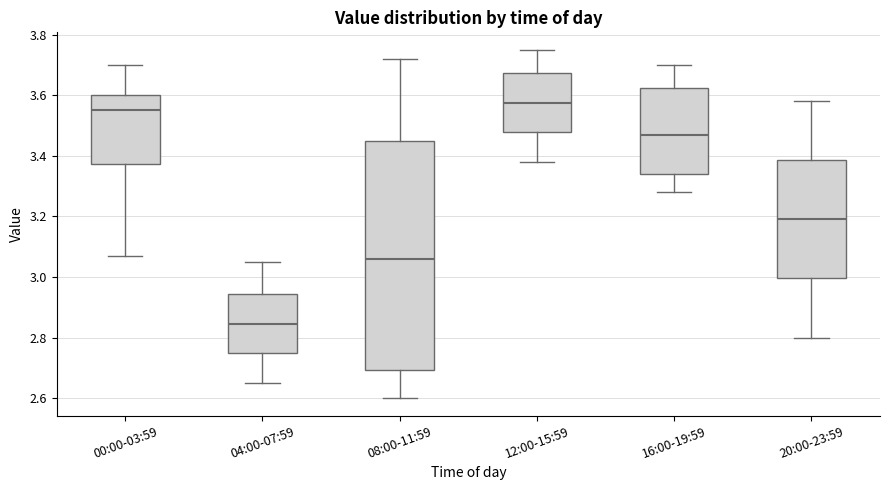

Which box is the tallest, from its lower edge to its upper edge?

08:00-11:59